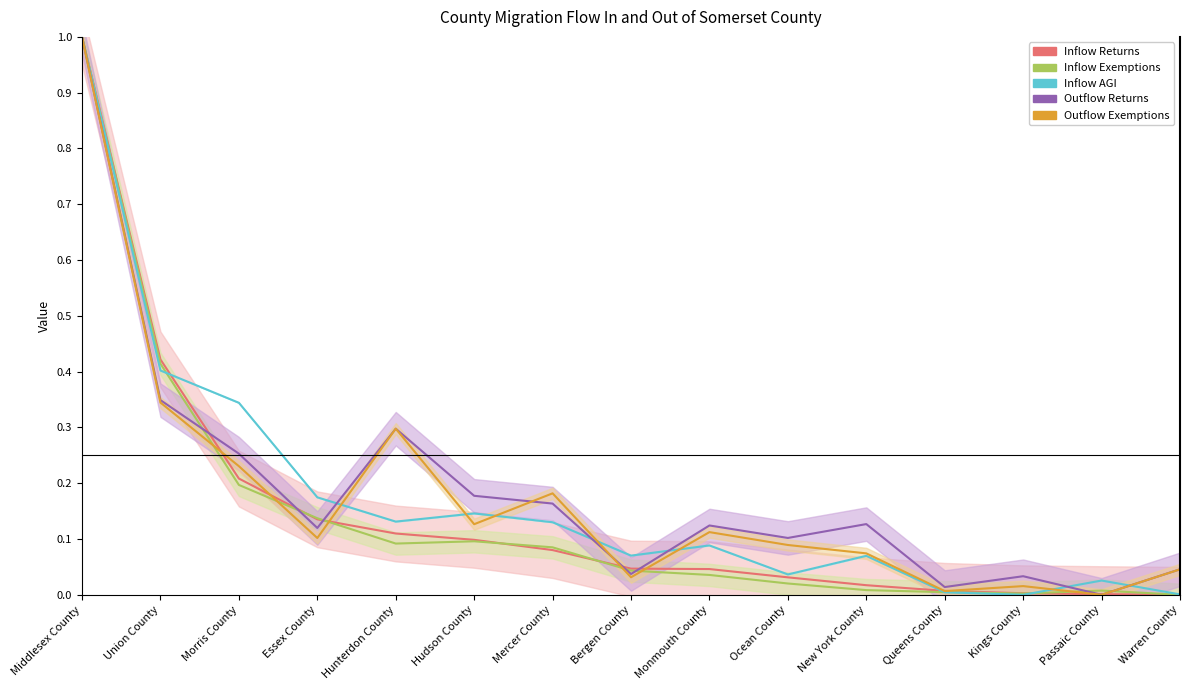

True or false: Inflow Exemptions has more than 2 points higher than both neighbors.

False